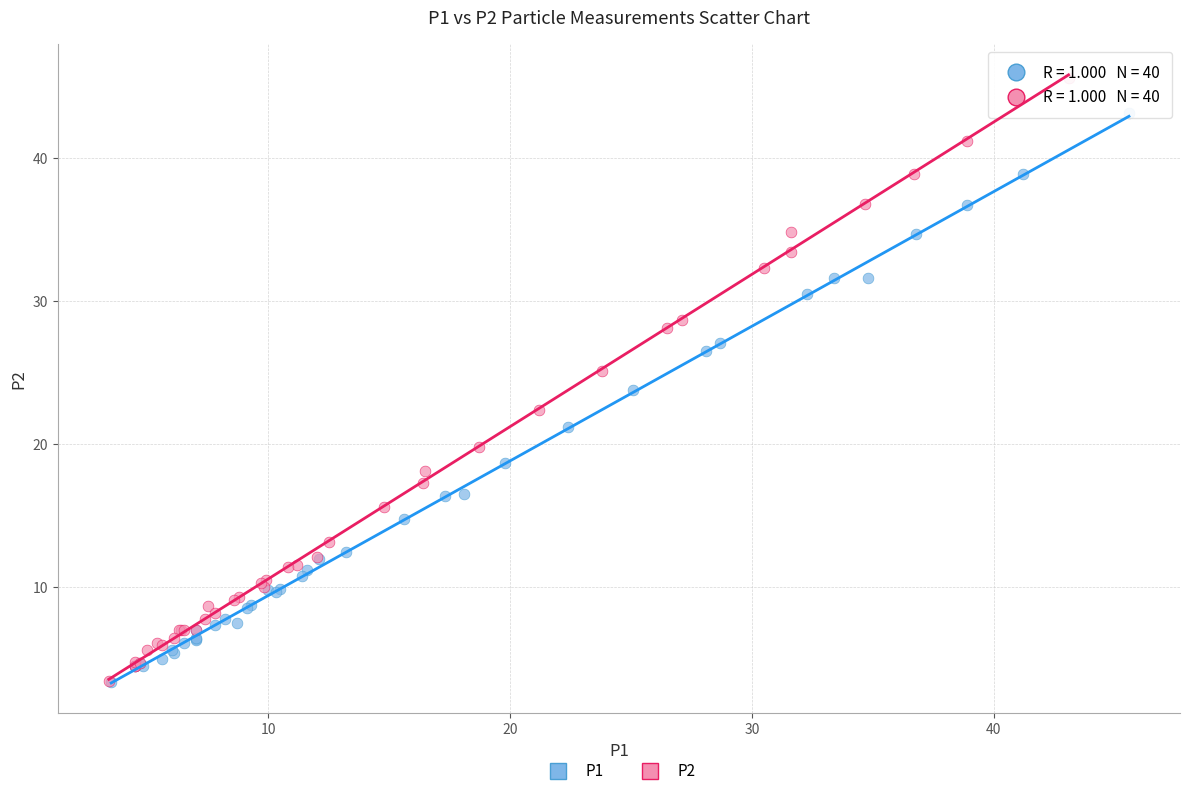

Which series has the largest Y range (max minus min)?

P2